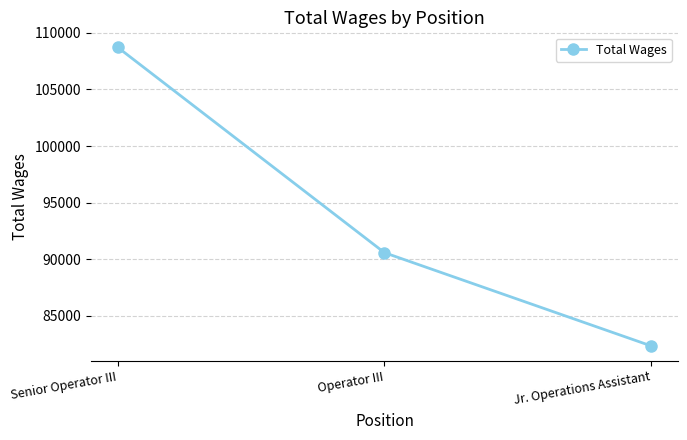

At which label does the data first exceed 90580?

Senior Operator III